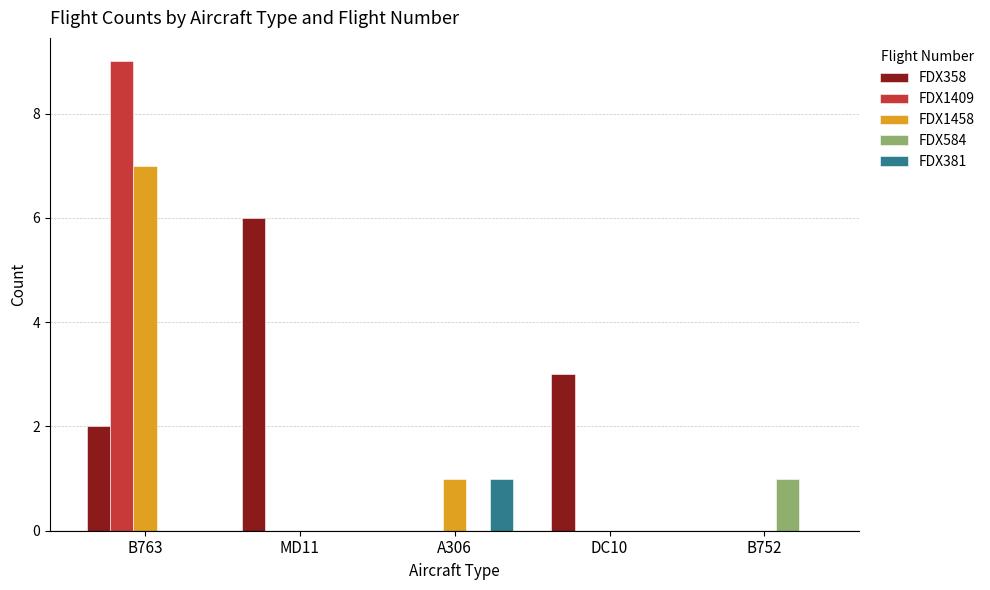

Read the FDX1458 value at A306.

1